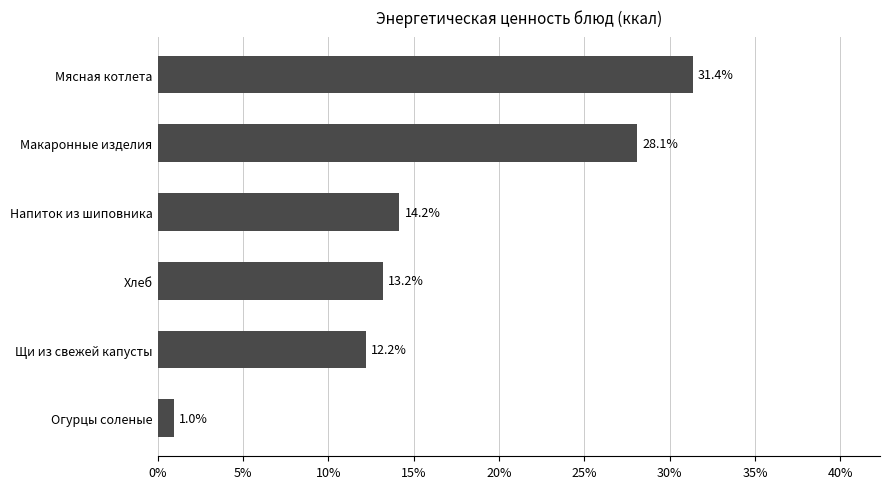

Where is the data nearest to the value 16?

Напиток из шиповника